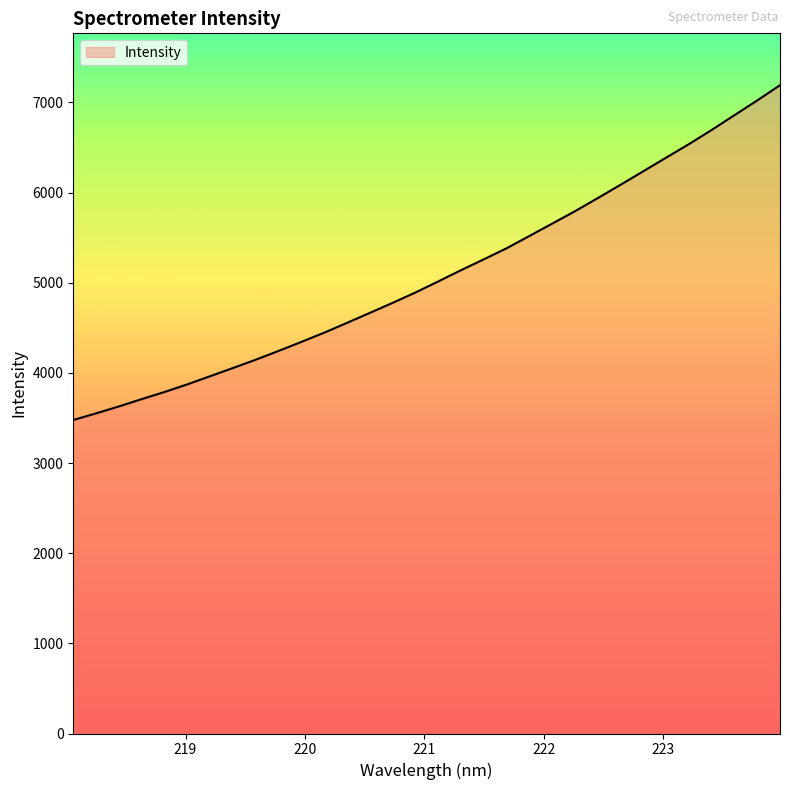

What is the difference between the maximum and minimum values?

3714.1